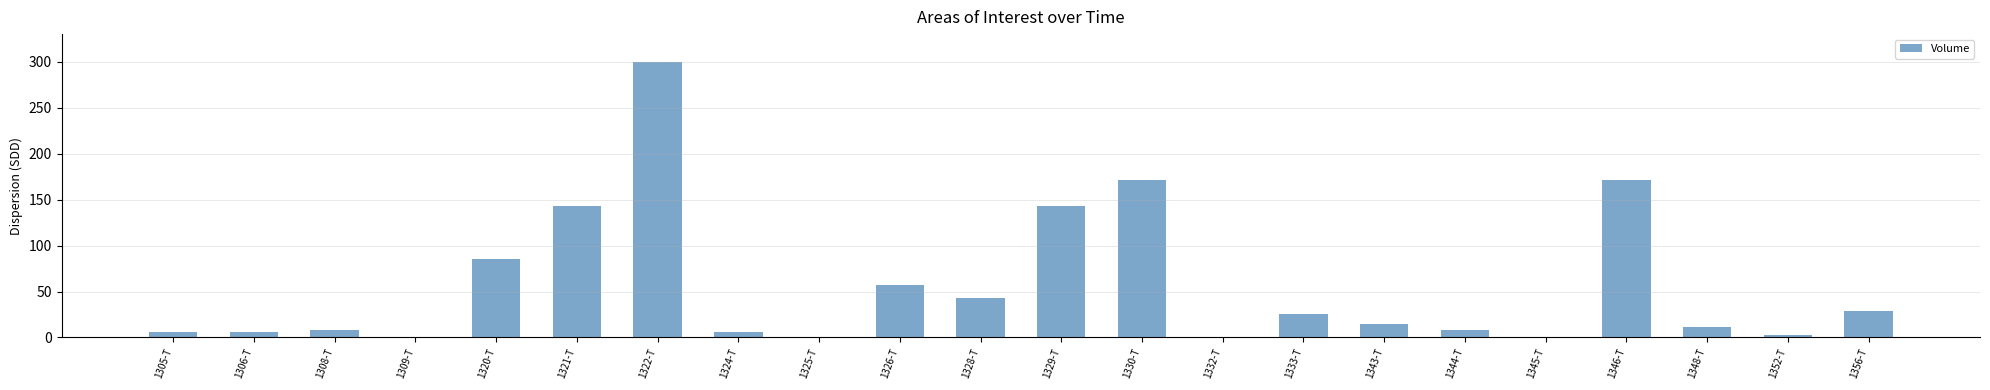

What is the sum of the values at 1309-T and 1321-T?

142.9